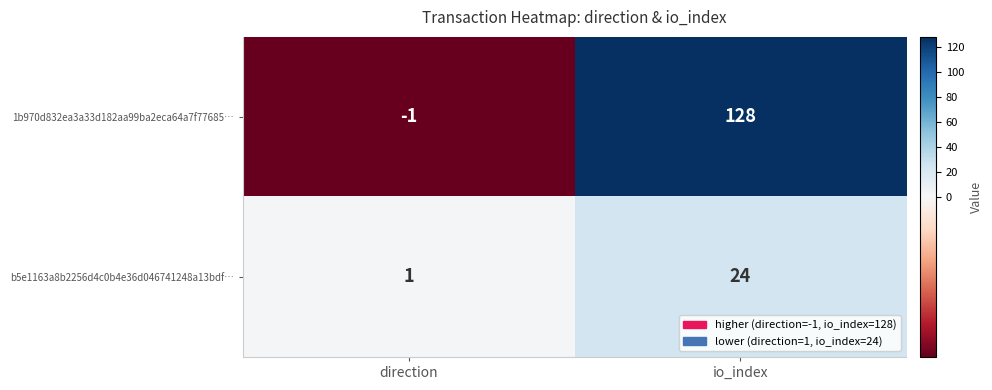

True or false: 1b970d832ea3a33d182aa99ba2eca64a7f77685… has a value of 221 at io_index.

False